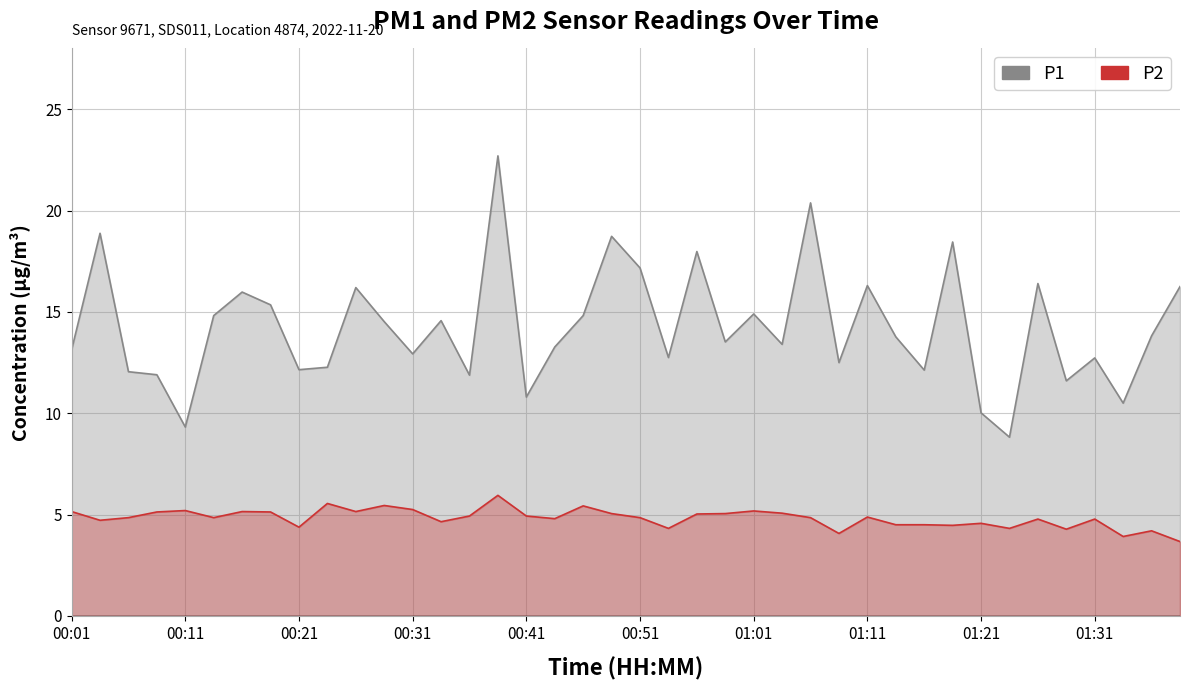

Rank the series by their average value, from lowest to highest.

P2, P1